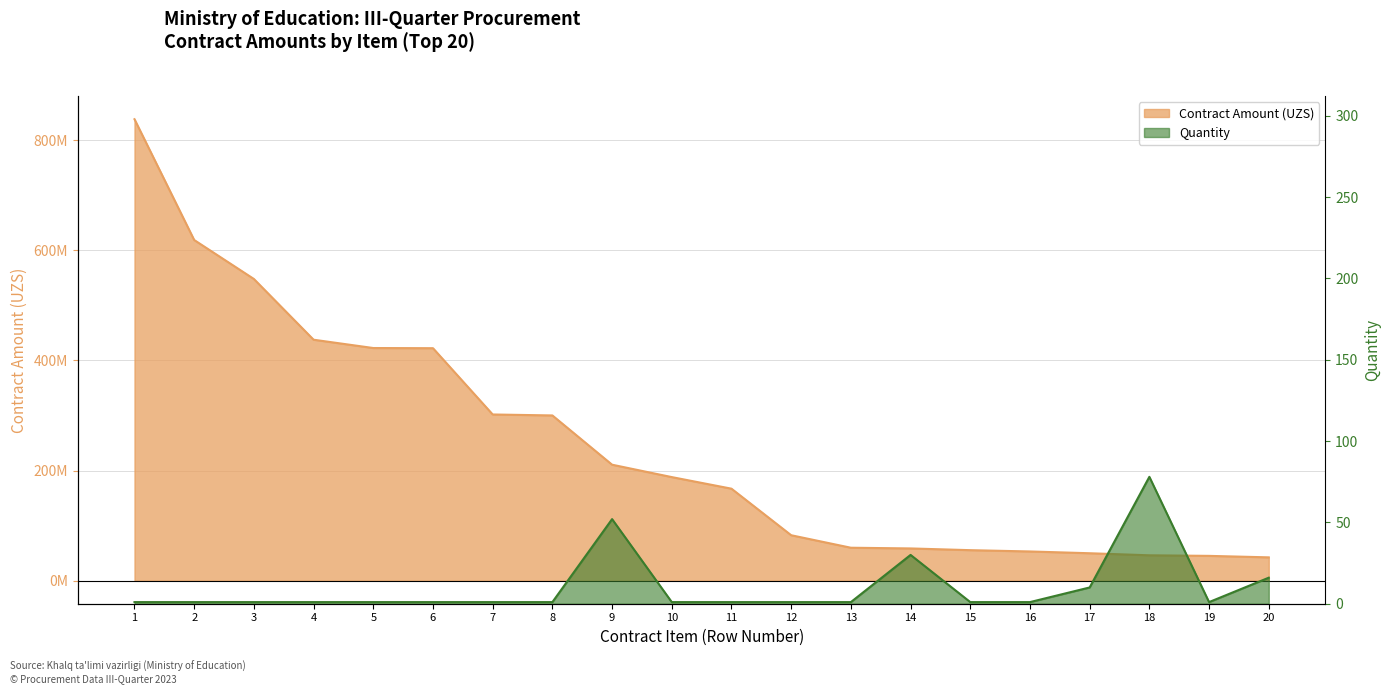

At which category is the sum across all series the highest?

1